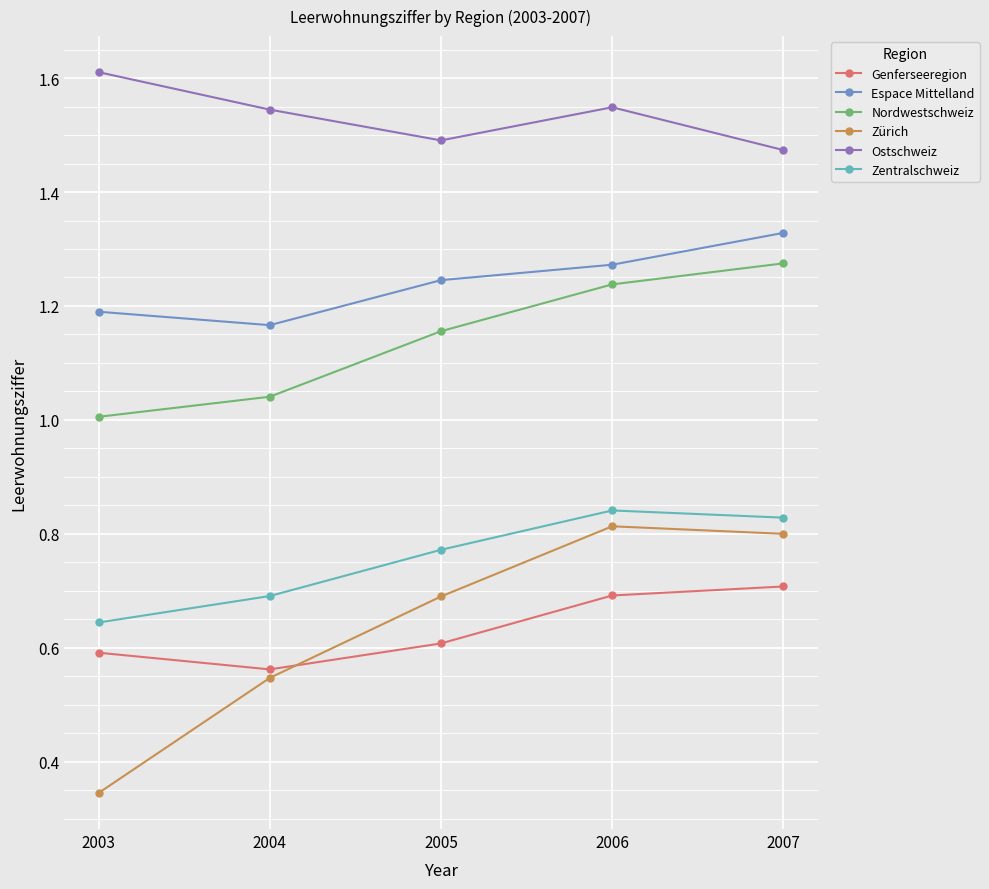

Is this an area chart (filled region under the line)?

No